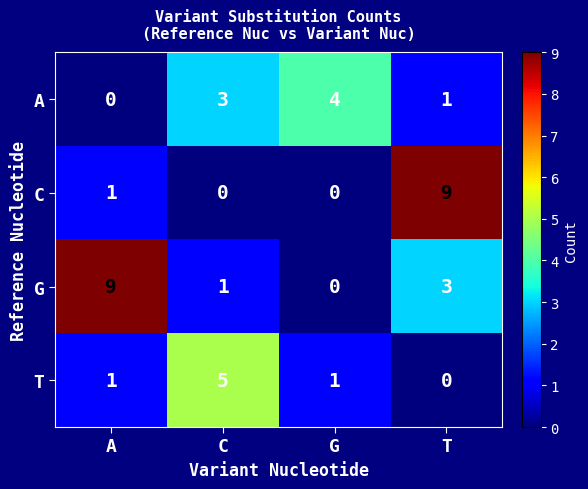

At C, list the series in order from smallest to largest.

C, G, A, T